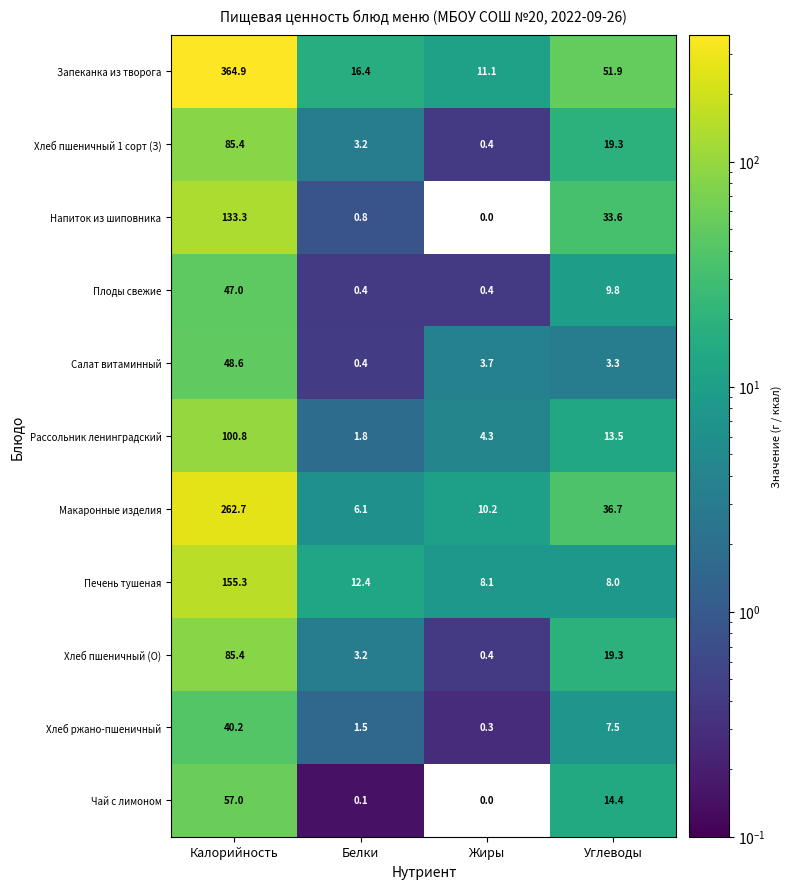

What is the spread (max minus min) of values at Белки?

16.3